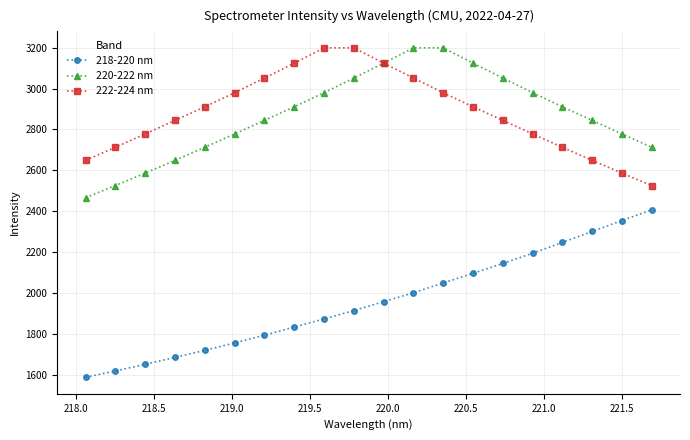

At how many categories does at least one series exceed 1920?

20